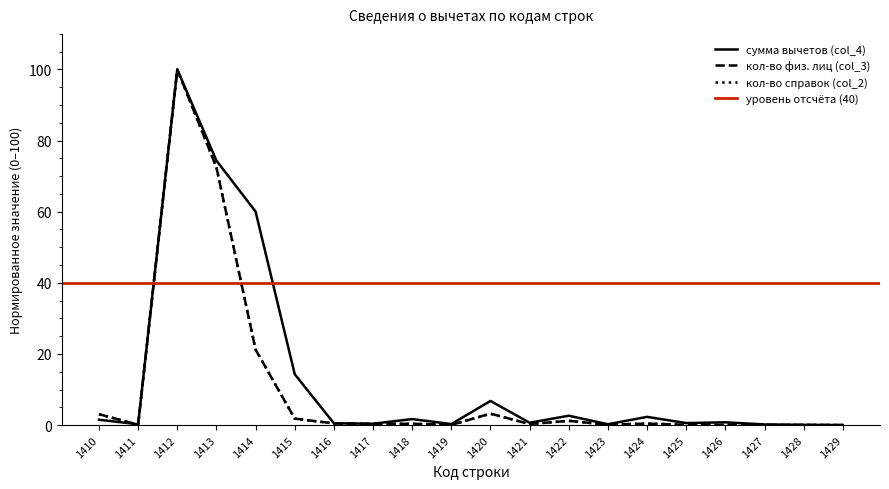

How many values in the кол-во физ. лиц (col_3) series exceed 0?

19